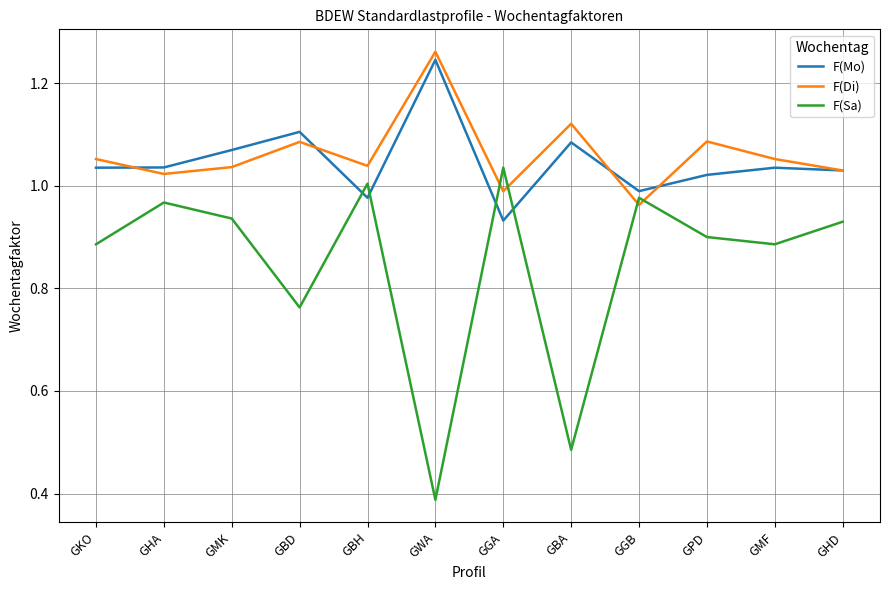

What is the total value across all series at GKO?

3.0